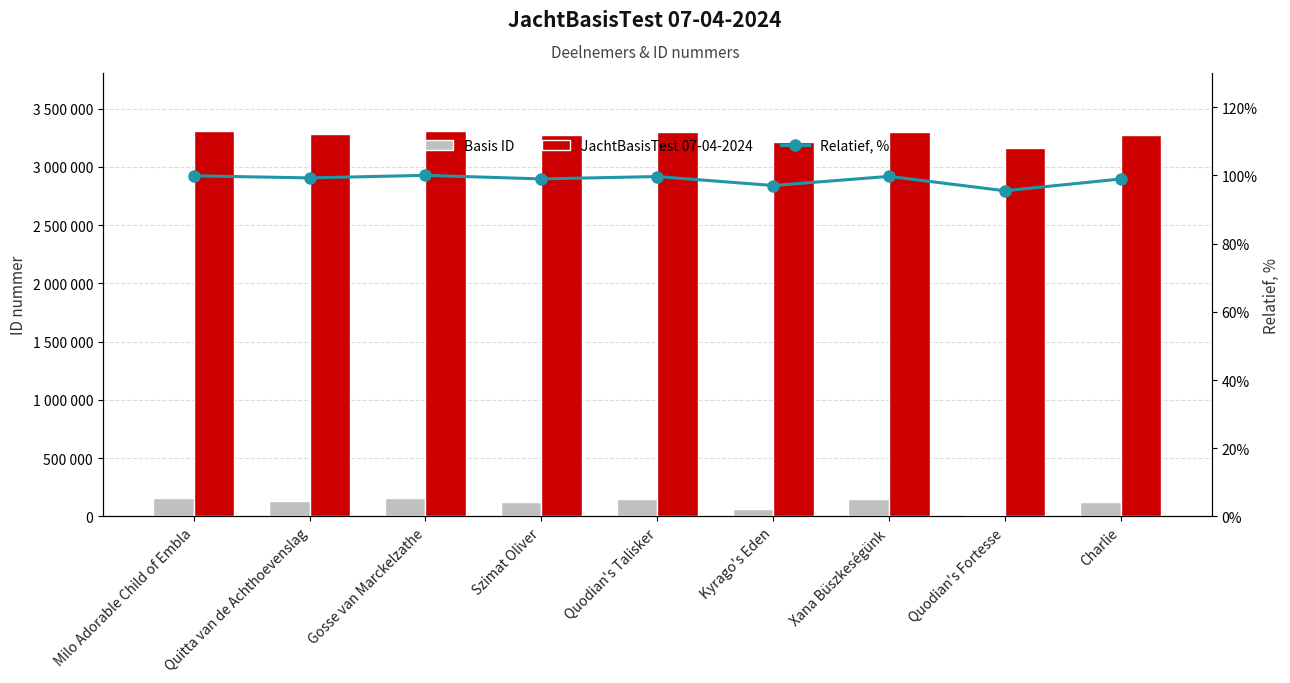

At which label is JachtBasisTest 07-04-2024 closest to 3233781?

Kyrago's Eden